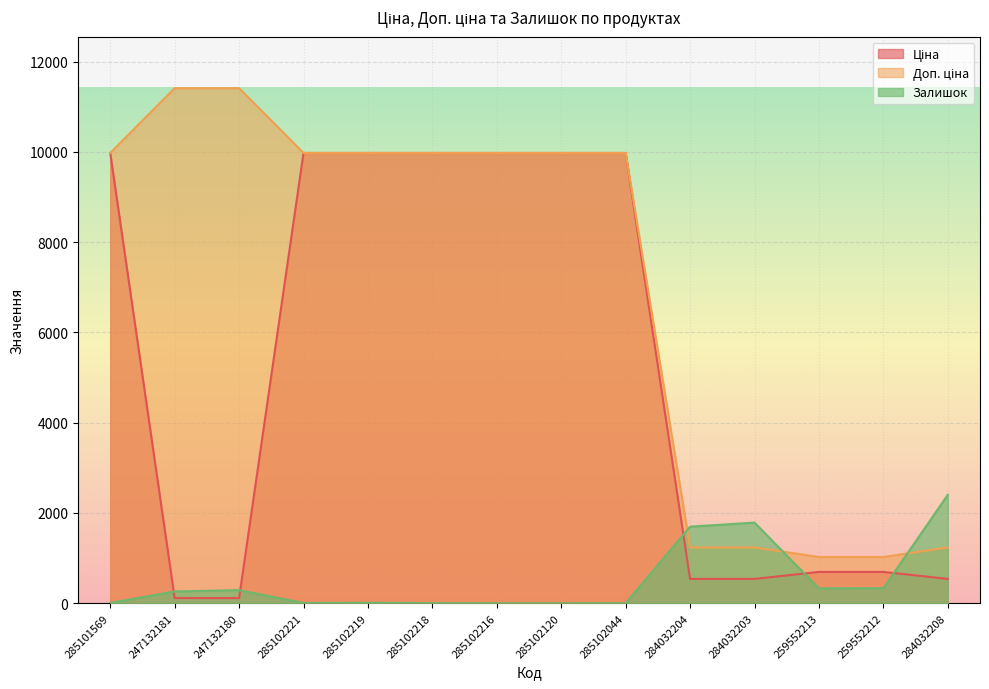

True or false: Залишок and Доп. ціна intersect in this chart.

True